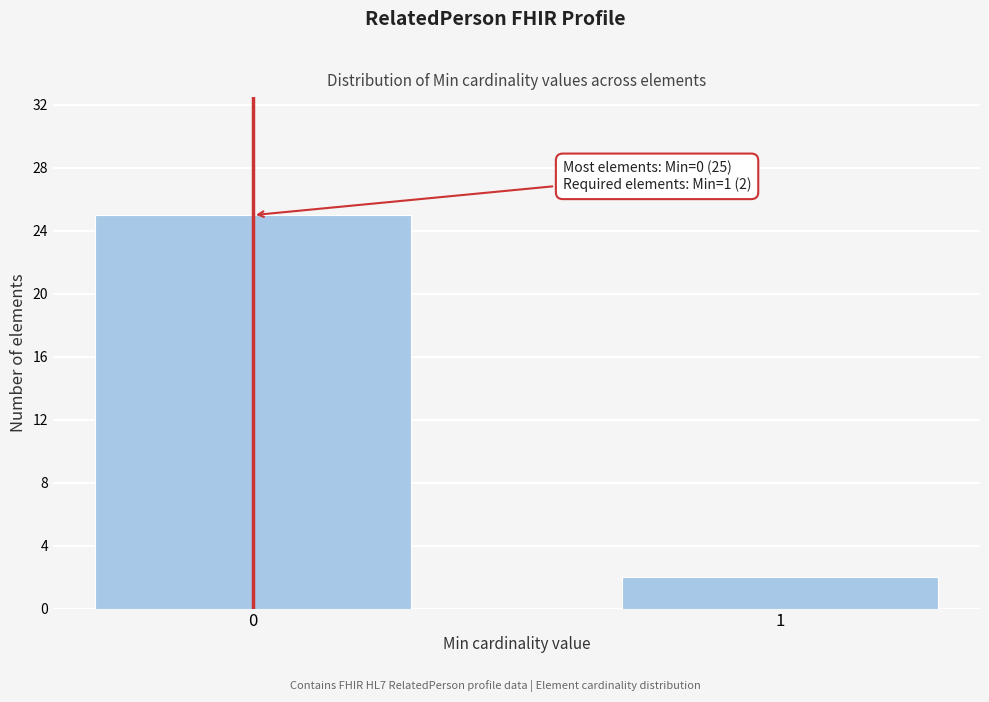

Reading right to left, list all the values displayed in this chart.

1=2	0=25